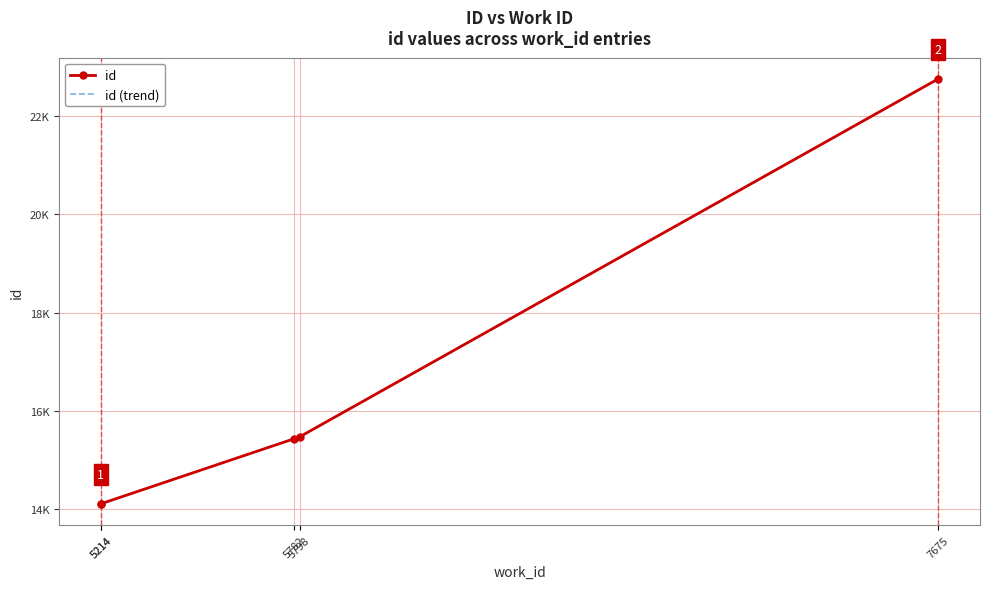

What is the maximum value shown in the chart?

22762